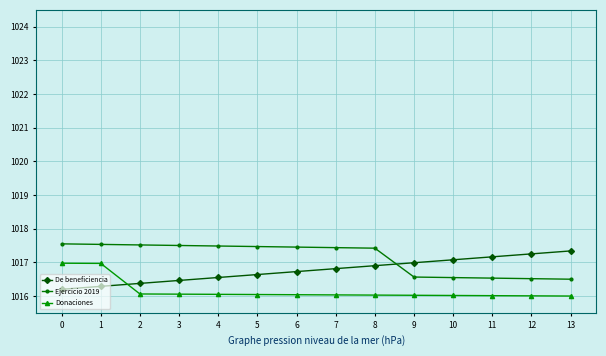

Is this an area chart (filled region under the line)?

No